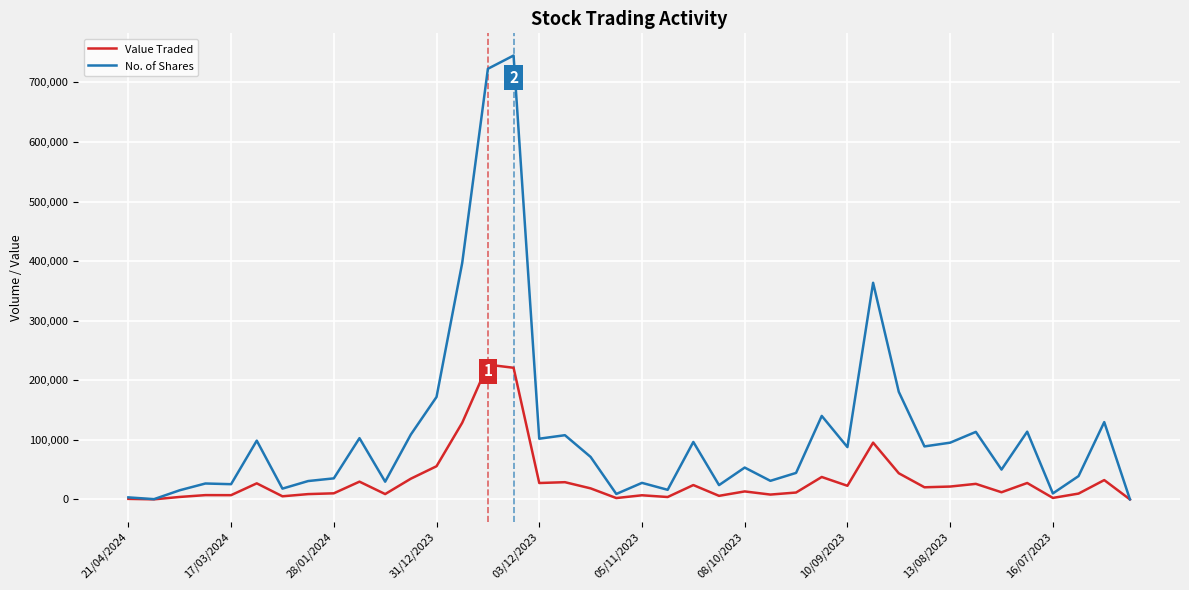

Which series has the largest total across all categories?

No. of Shares